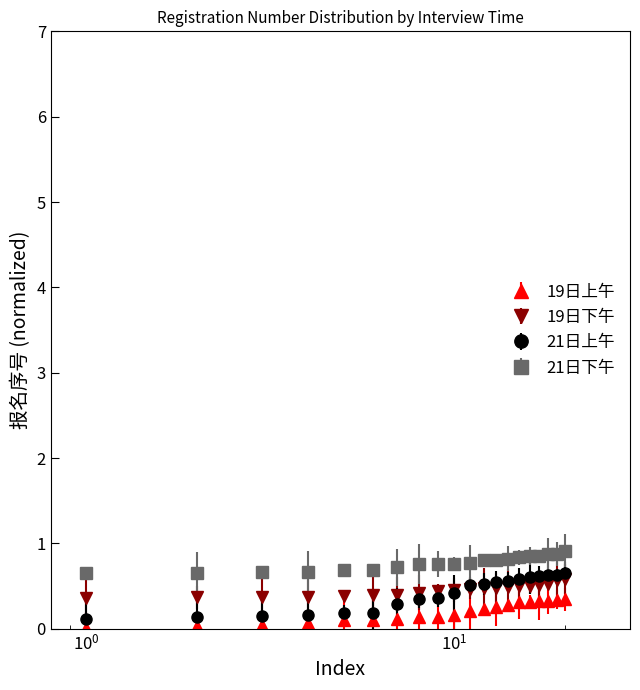

What are all the series names shown in the legend?

19日上午, 19日下午, 21日上午, 21日下午